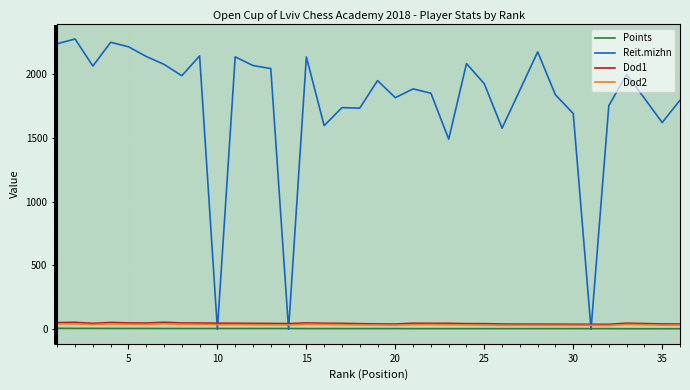

Which series has the largest total across all categories?

Reit.mizhn